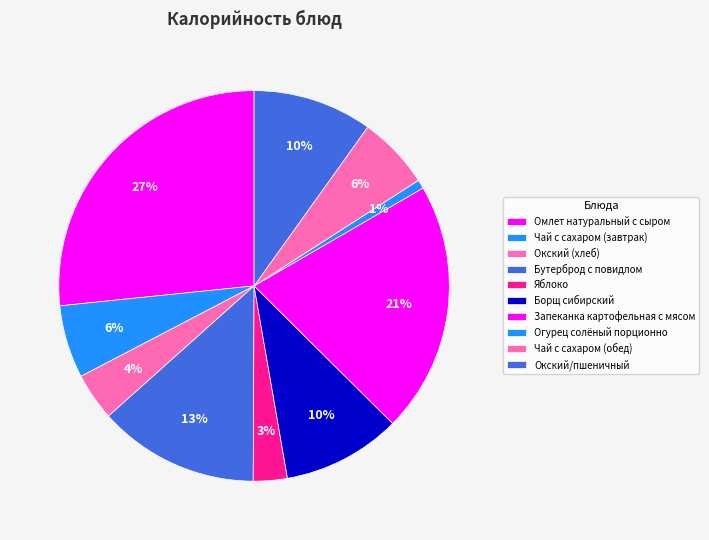

To the nearest percent, what portion does Окский/пшеничный represent?

10%